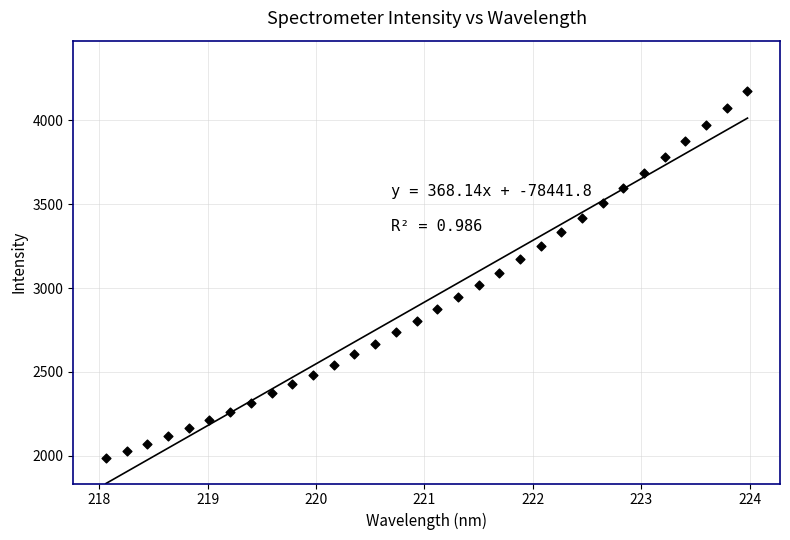

What is the range of X values (max minus min)?

5.9